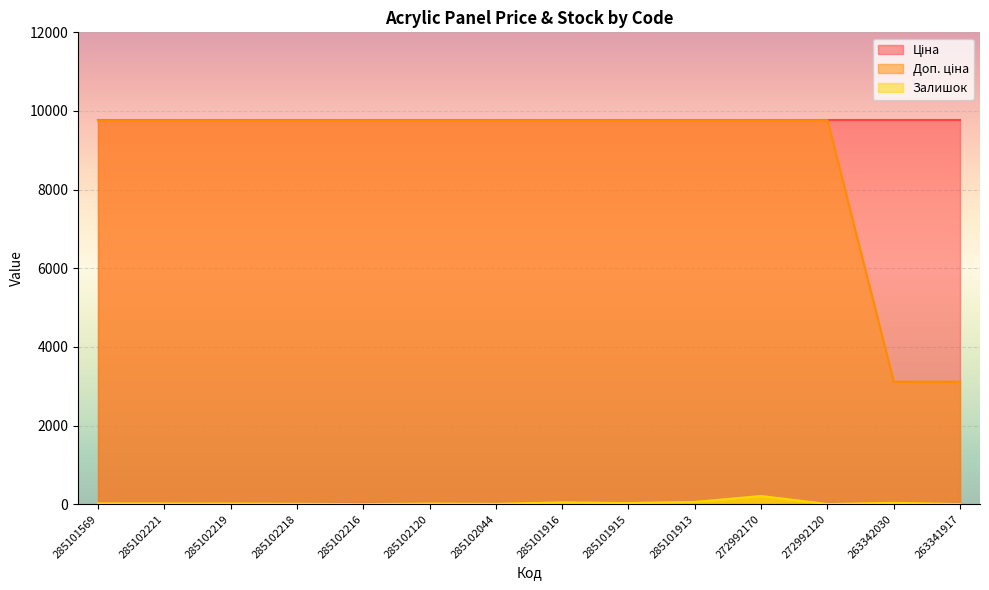

The Залишок series shows 28.0 at 285101915. True or false?

True